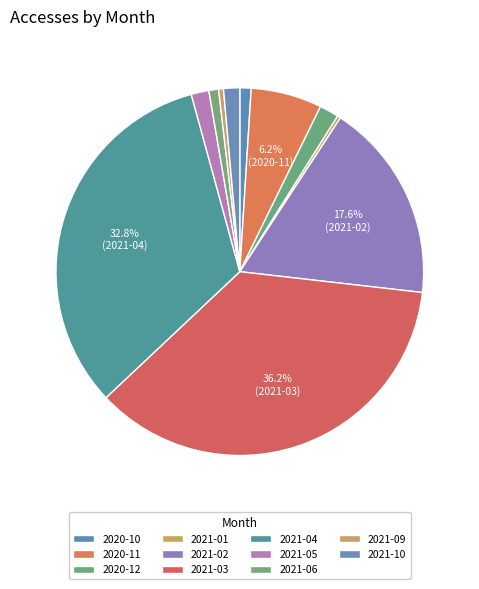

Is there any slice that represents more than half of the pie?

No